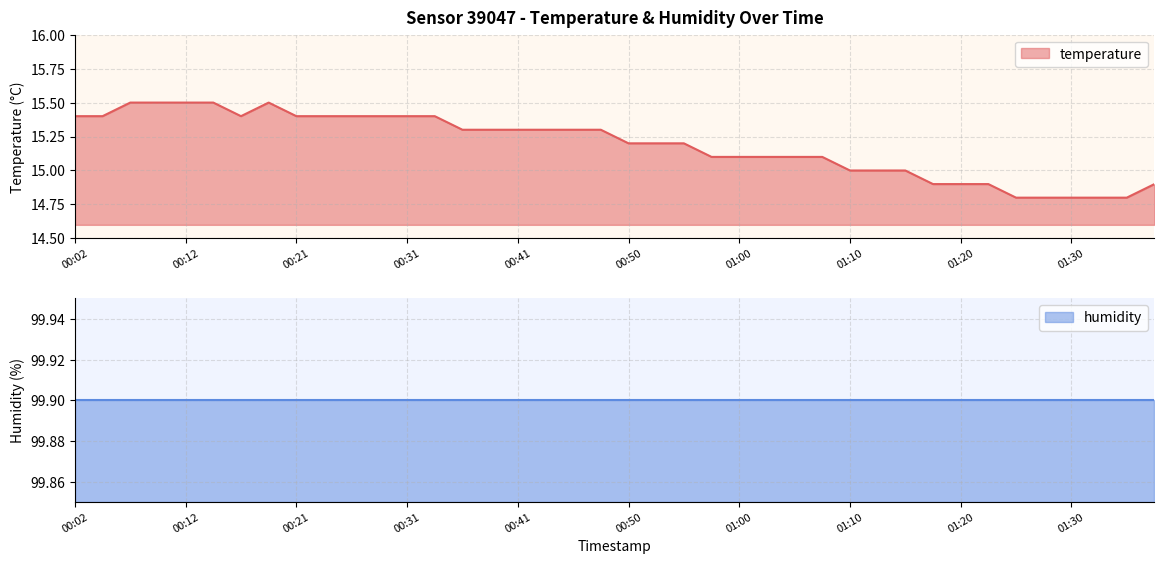

The chart shows a value of 7.9 at 00:21. True or false?

False